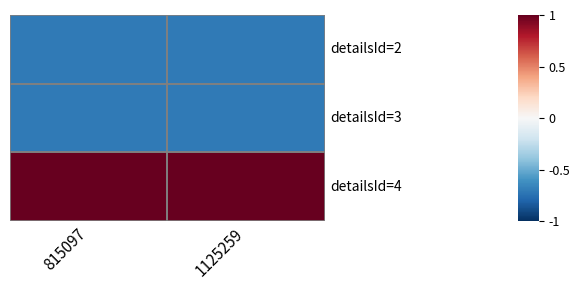

At how many categories does at least one series exceed 0?

2